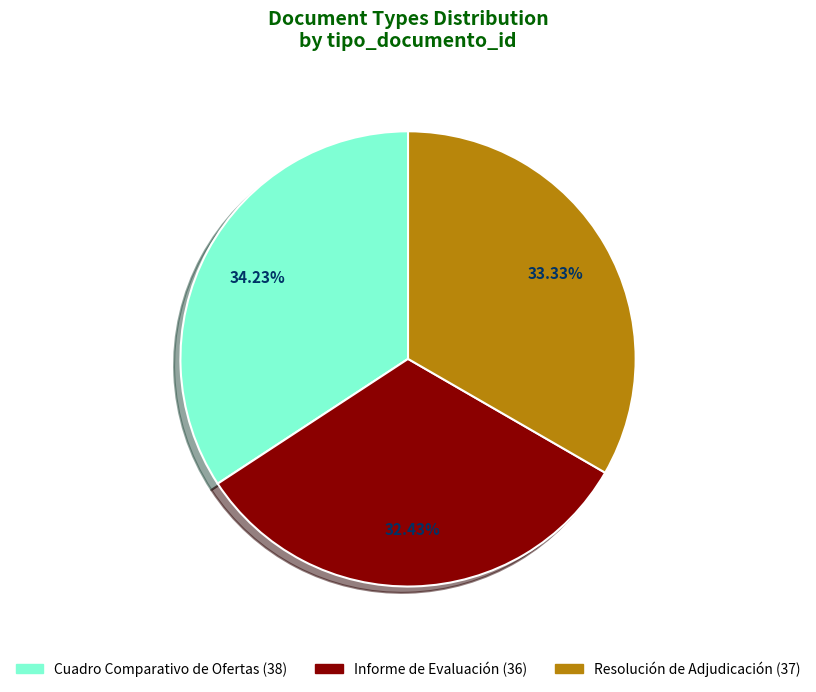

Is Cuadro Comparativo de Ofertas the majority of the pie?

No